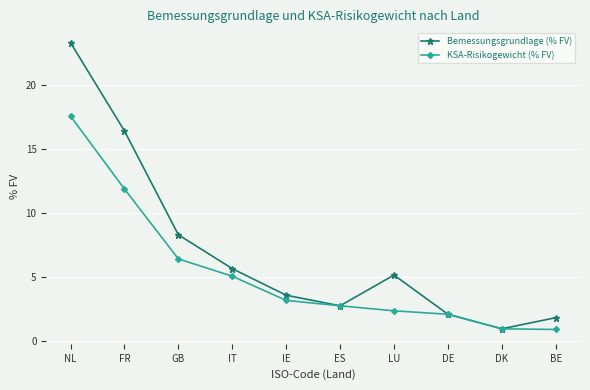

Which series has the widest spread of values?

Bemessungsgrundlage (% FV)